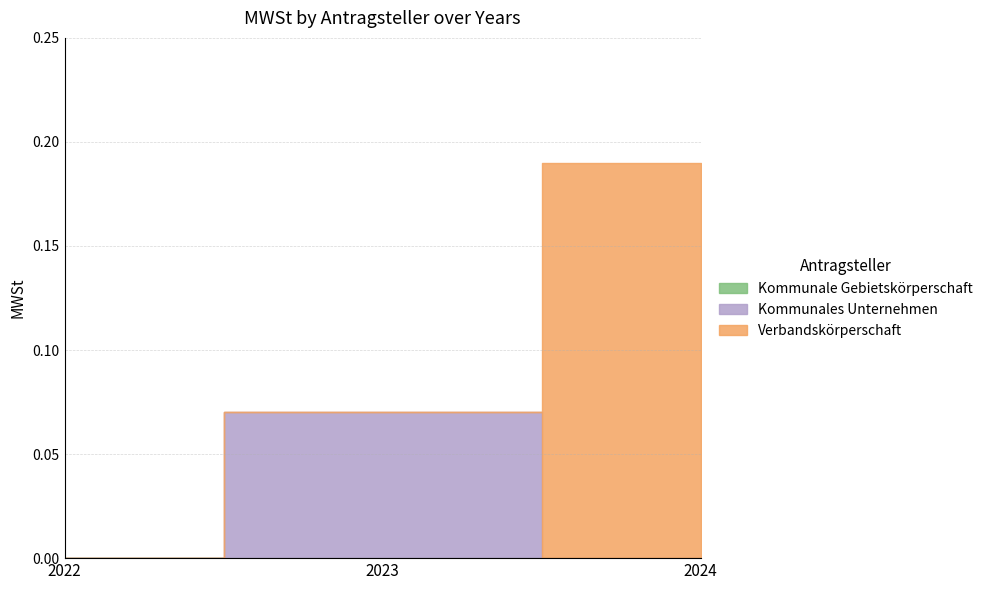

The value of Kommunales Unternehmen at 2024 is 0.0. True or false?

True